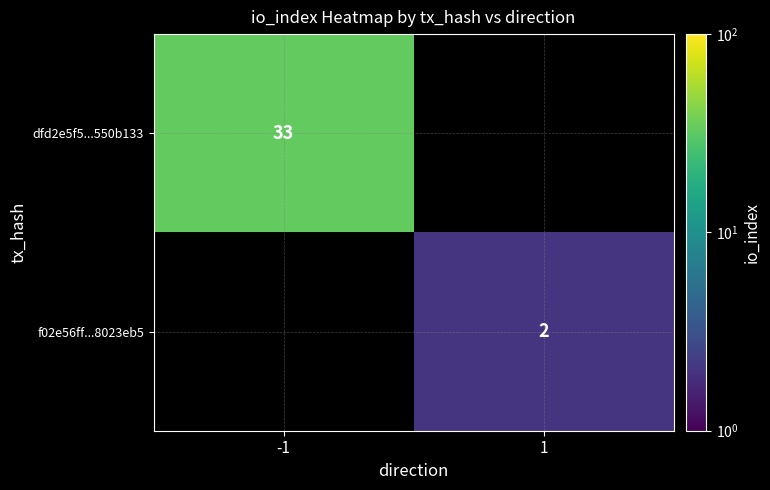

The f02e56ff...8023eb5 series shows 2 at 1. True or false?

True